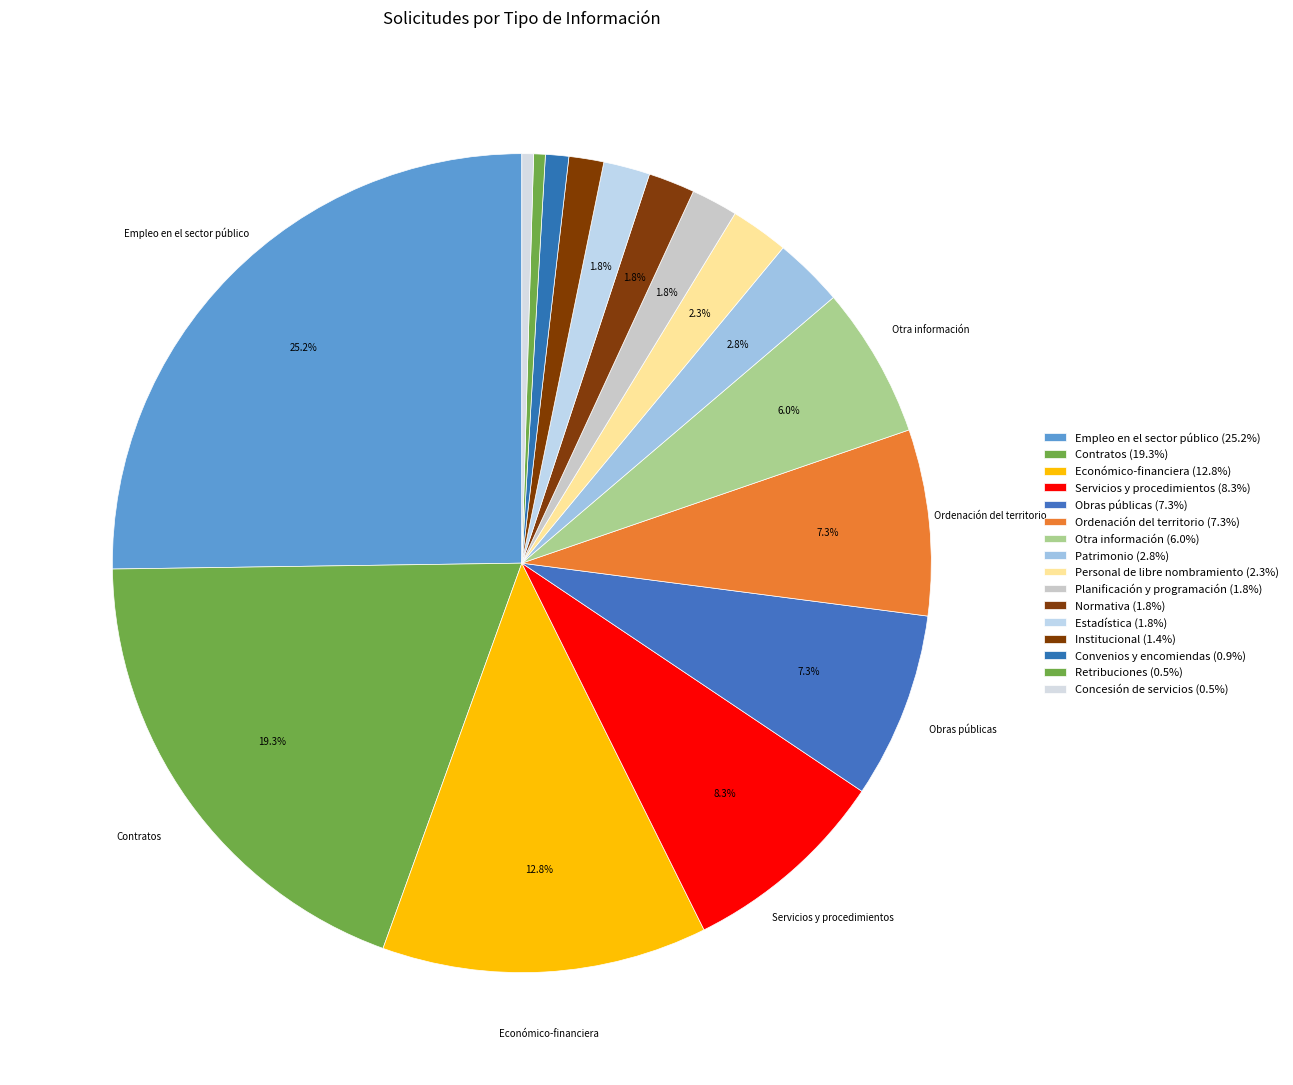

Count the number of slices in the pie.

16